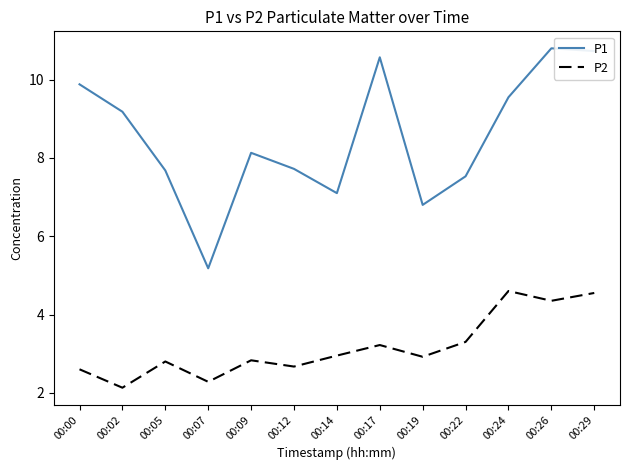

True or false: P2 has a value of 4.3 at 00:26.

True